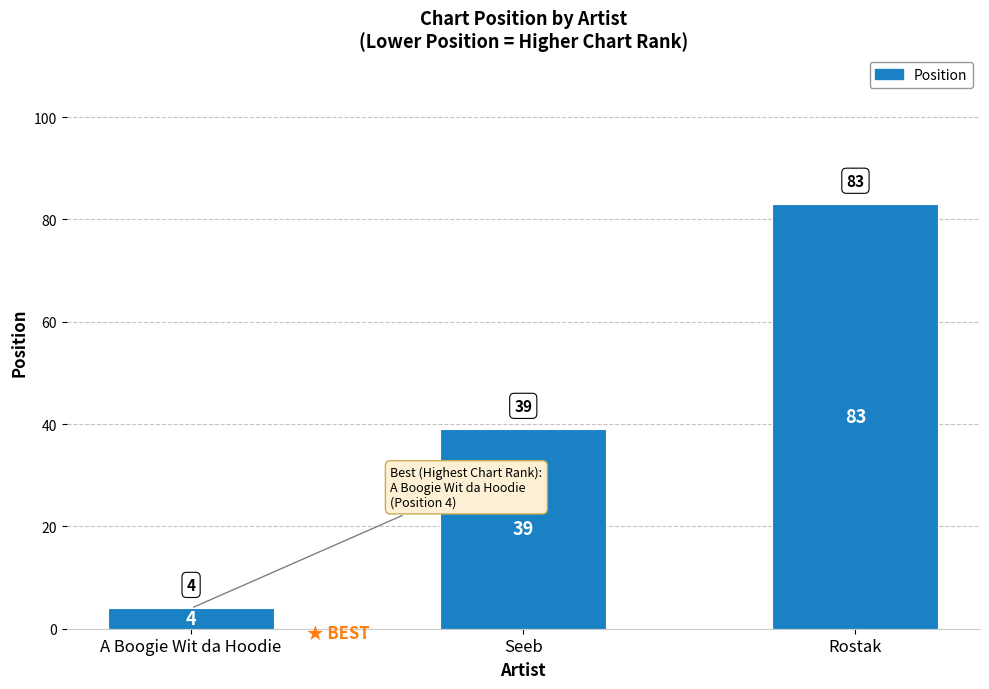

Count the values in the range 4 to 83.

3